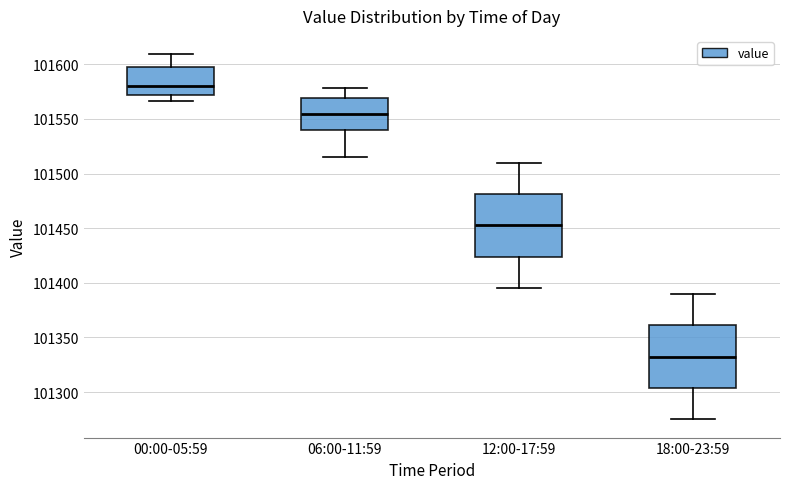

Reading left to right, read every box against the y-axis: the position of its median line, the range the box covers, and the ends of its whiskers. The values are not printed on the chart, so give them approximately, as read against the axis.

00:00-05:59: median 101580, box 101570 to 101595, whiskers 101565 to 101610
06:00-11:59: median 101555, box 101540 to 101570, whiskers 101515 to 101580
12:00-17:59: median 101455, box 101425 to 101480, whiskers 101395 to 101510
18:00-23:59: median 101335, box 101305 to 101360, whiskers 101275 to 101390